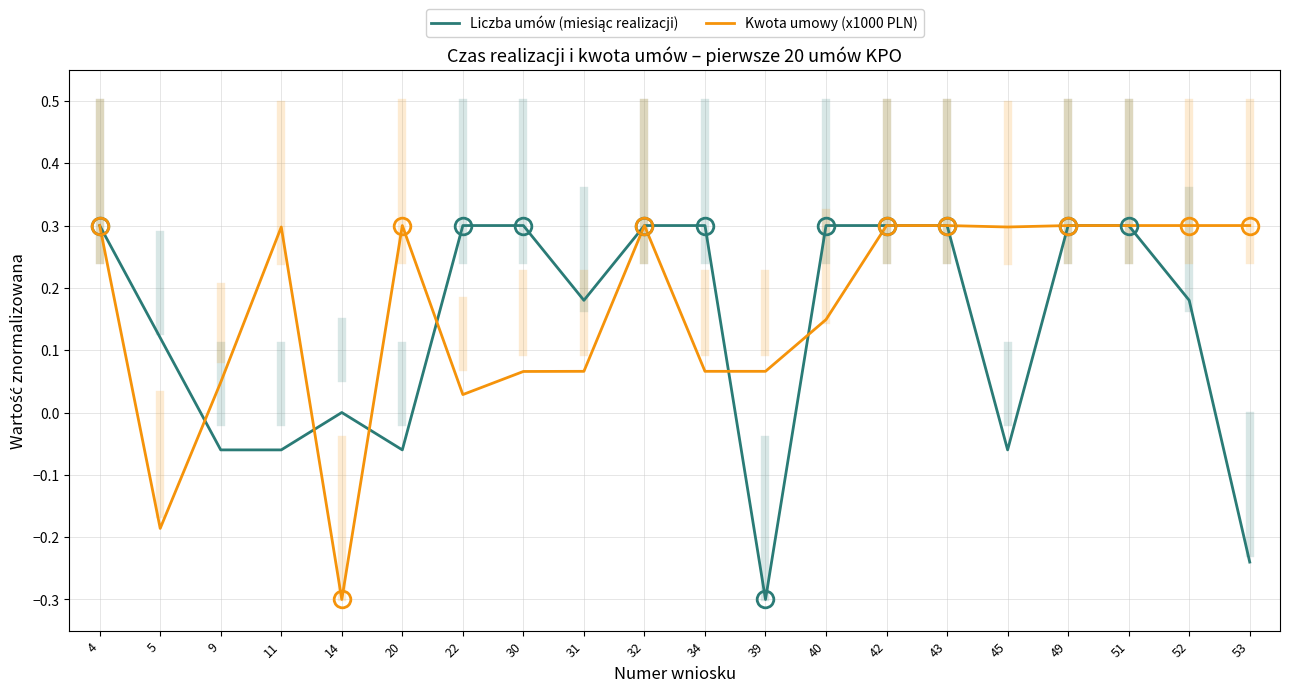

True or false: Kwota umowy (x1000 PLN) has a value of 0.1 at 45.

False